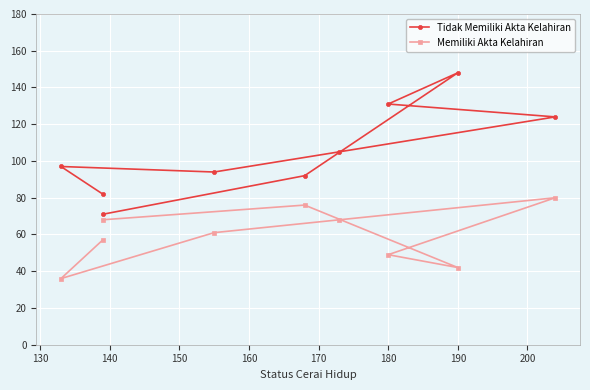

Between 150 and 120, which is larger?

150